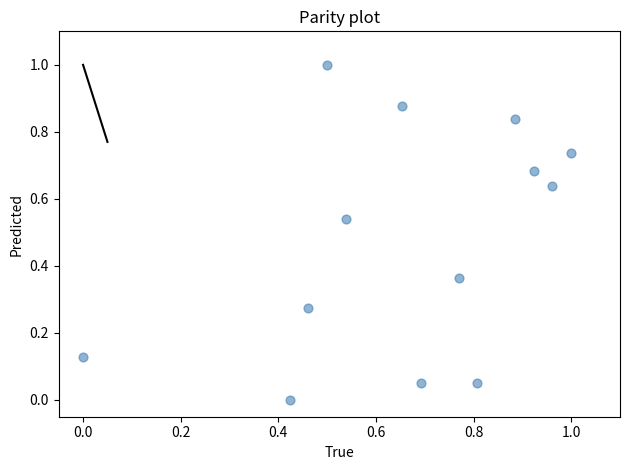

How many points are shown in the scatter plot?

13